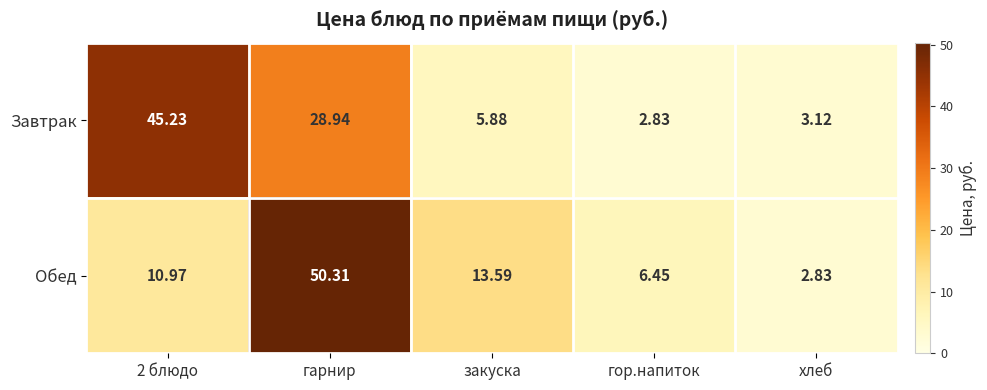

At how many categories does at least one series exceed 49?

1